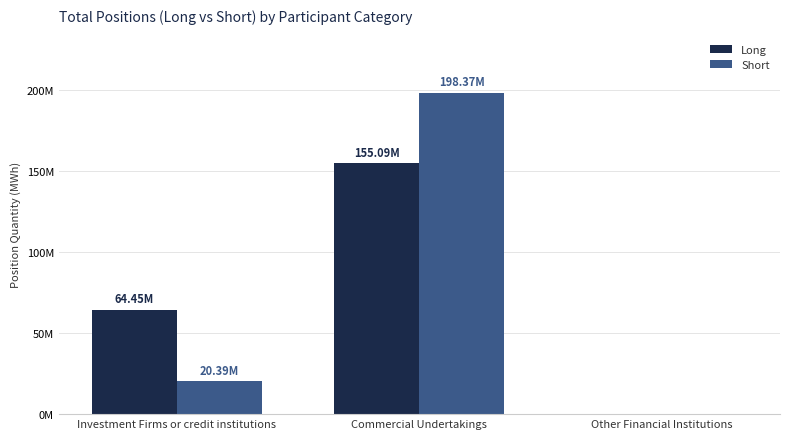

Reading right to left, what are all the values shown in this chart?

Long: 0	155093069	64454876
Short: 0	198365165	20385314